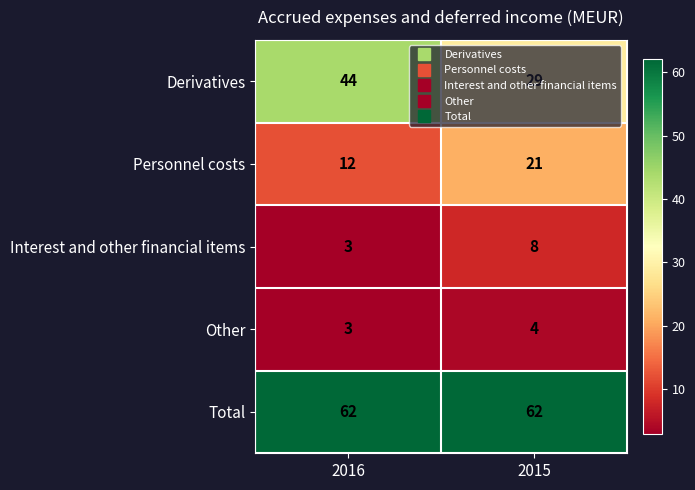

Read the Other value at 2015.

4